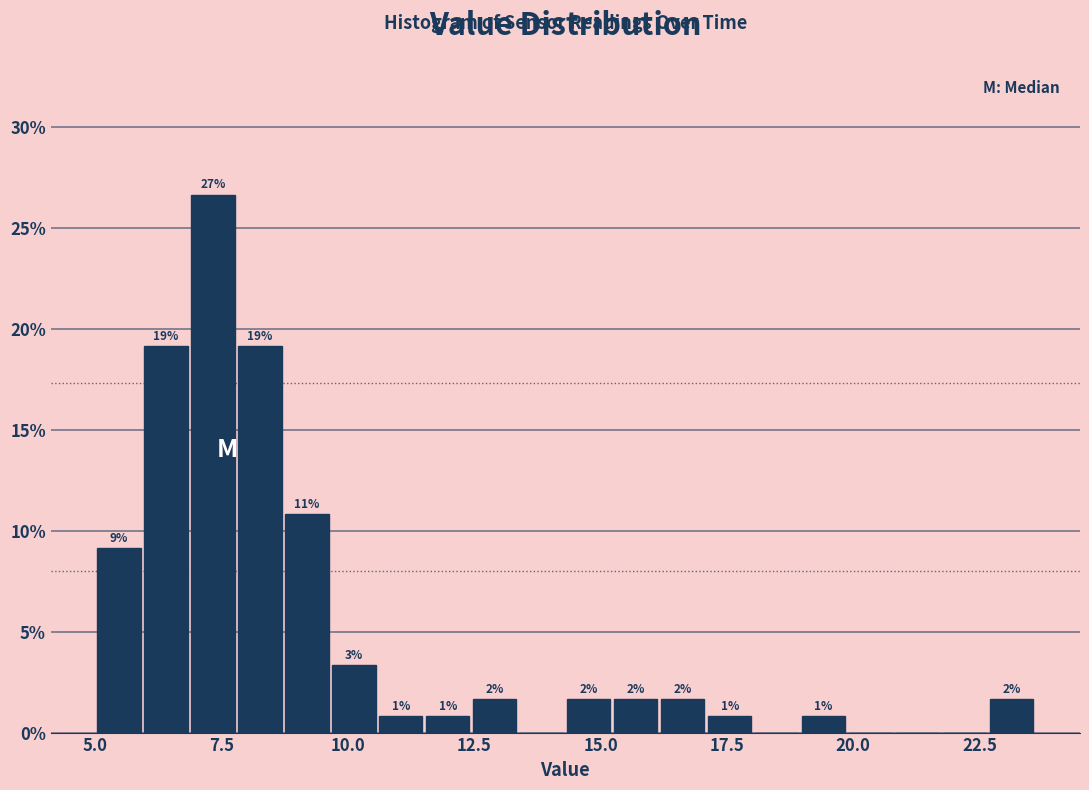

Read against the x-axis, roughly where is the centre of the tallest bar?

7.5